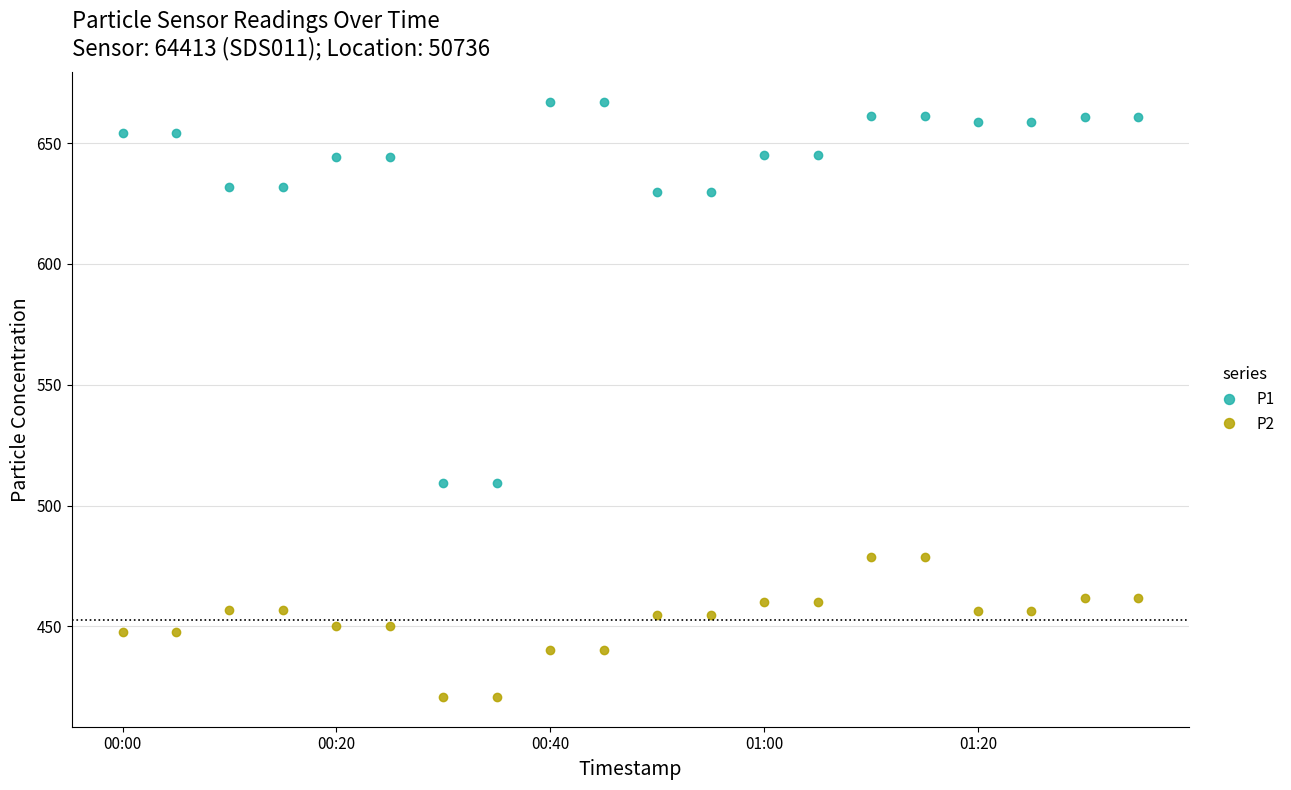

Is this an area chart (filled region under the line)?

No